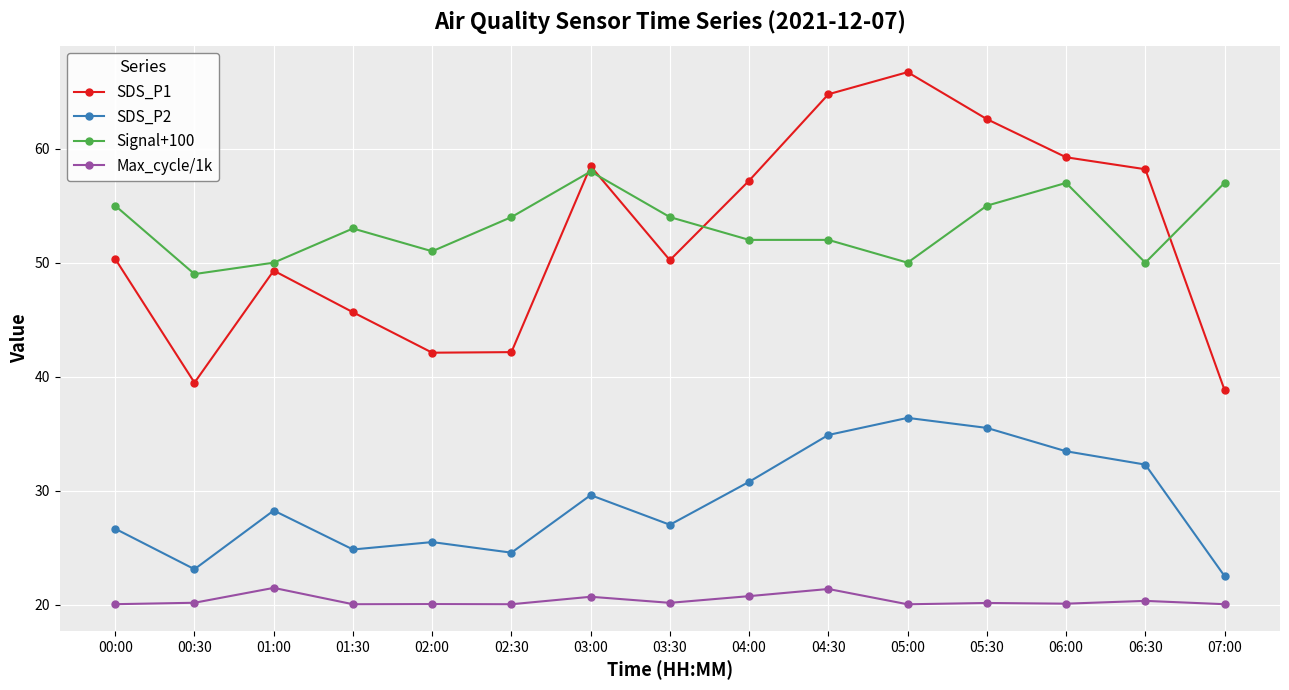

The value of SDS_P2 at 03:30 is 37.2. True or false?

False